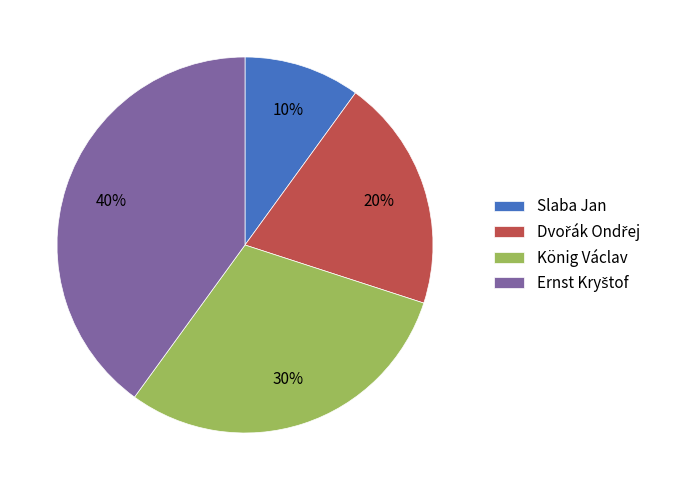

What percentage is the König Václav slice, to the nearest percent?

30%